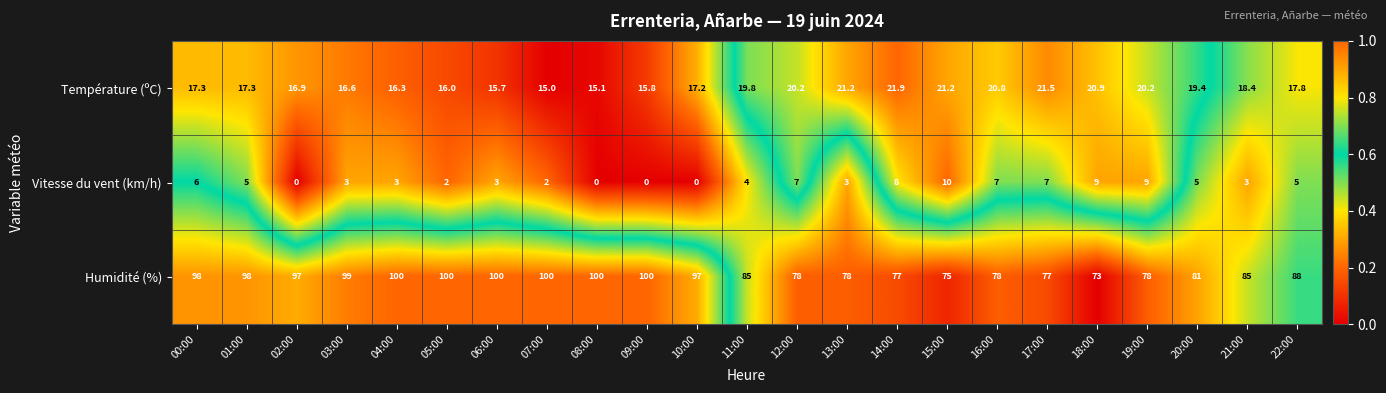

What is the total value across all series at 02:00?

113.9